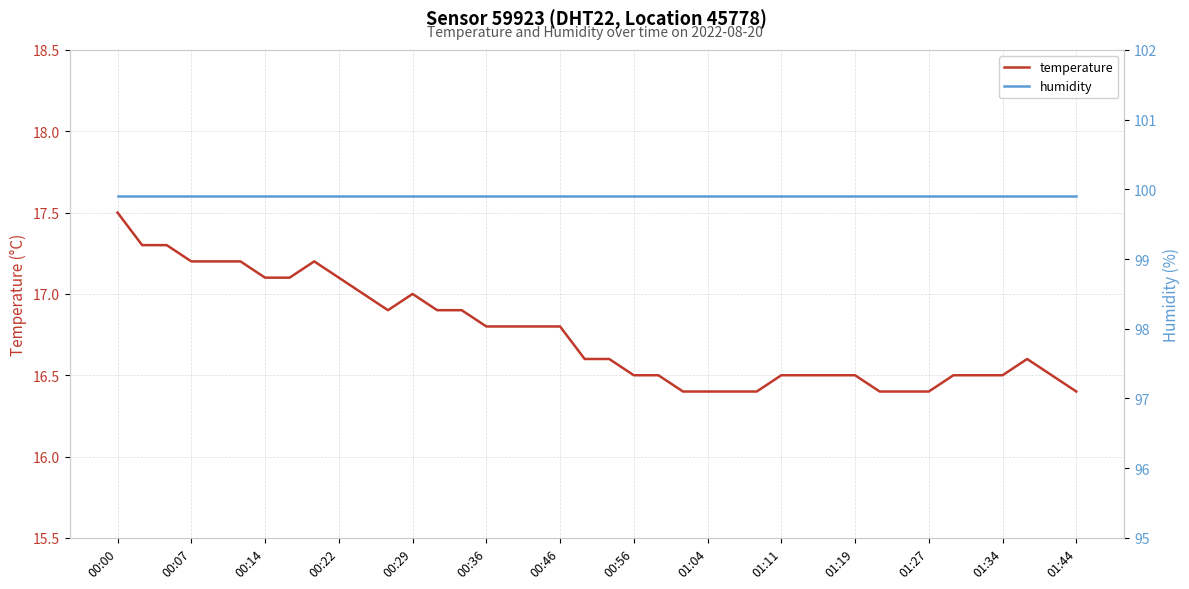

Which series has the largest total across all categories?

humidity